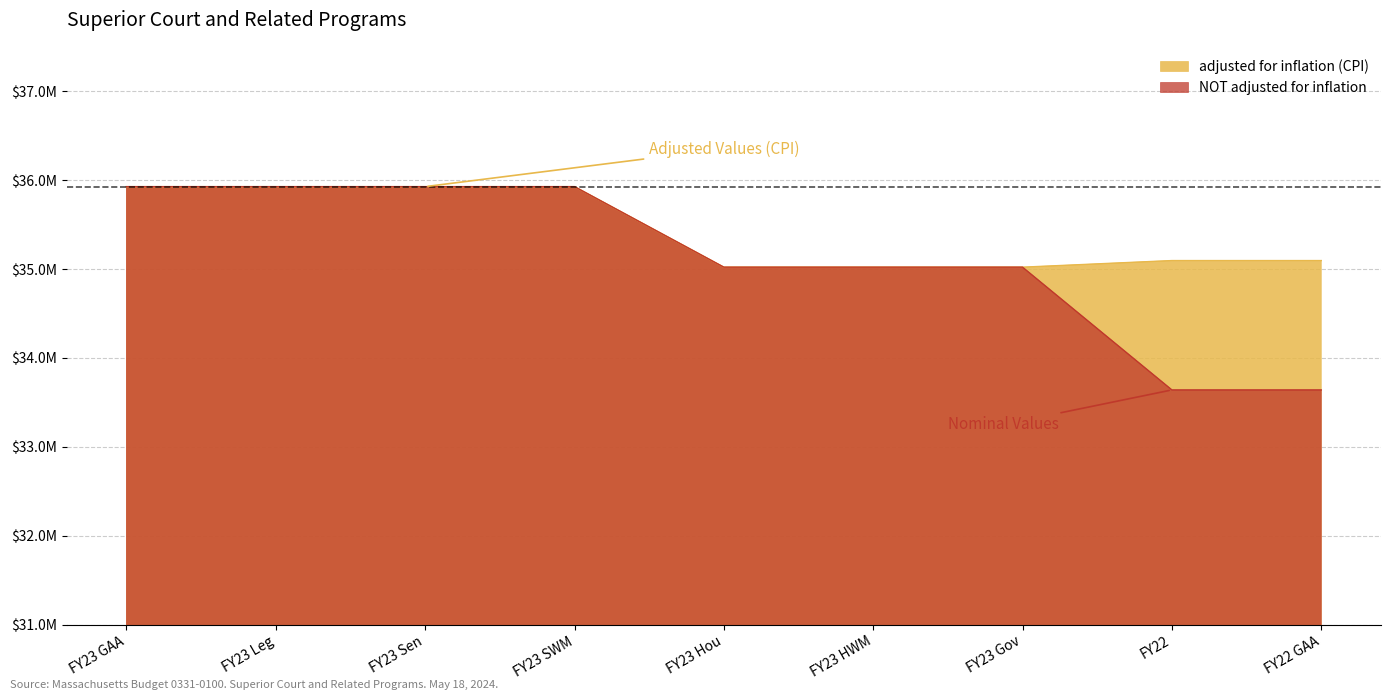

Does the chart display data point markers on the line(s)?

No